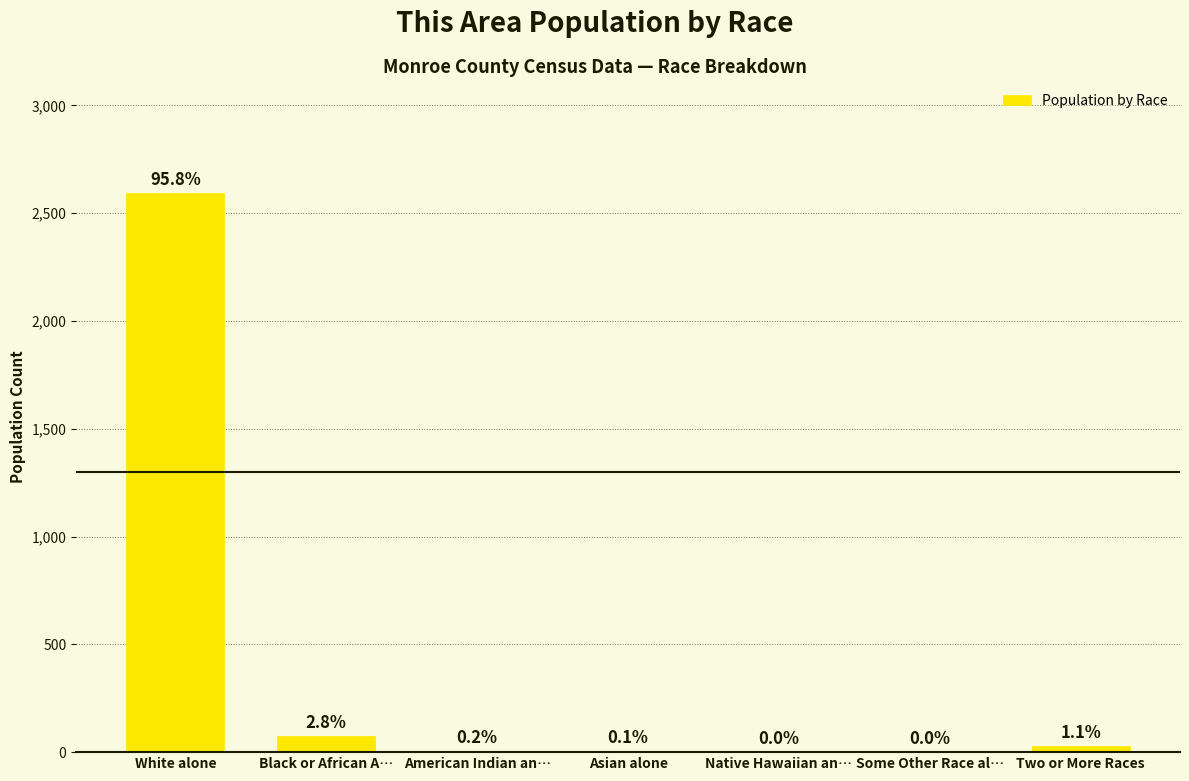

What is the value of the 4th bar from the left?

3